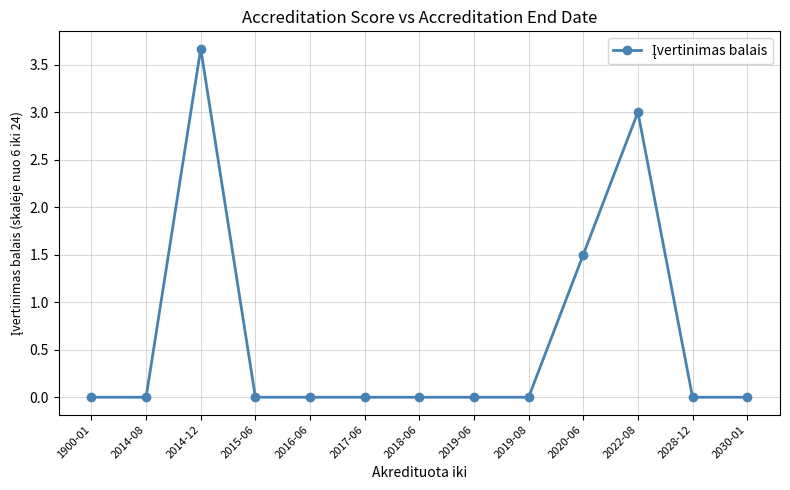

Reading right to left, what are all the values shown in this chart?

2030-01=0.0	2028-12=0.0	2022-08=3.0	2020-06=1.5	2019-08=0.0	2019-06=0.0	2018-06=0.0	2017-06=0.0	2016-06=0.0	2015-06=0.0	2014-12=3.7	2014-08=0.0	1900-01=0.0